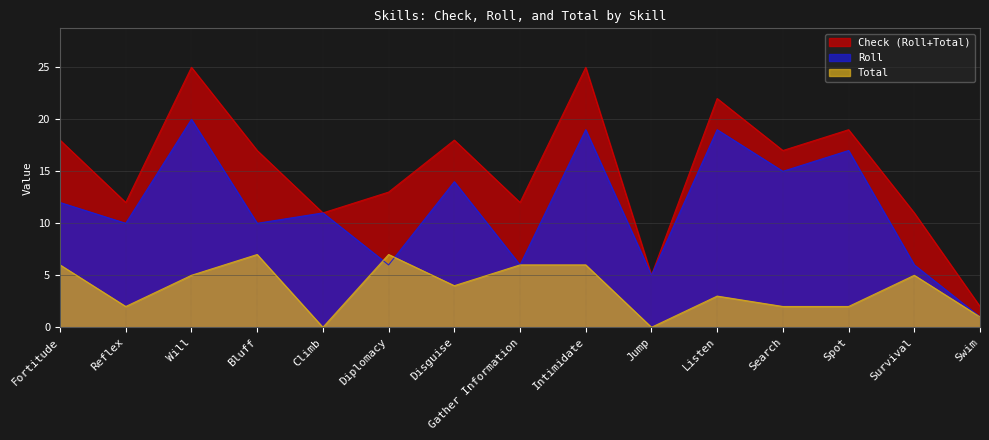

Between Diplomacy and Survival, which series saw the biggest shift?

Check (Roll+Total)